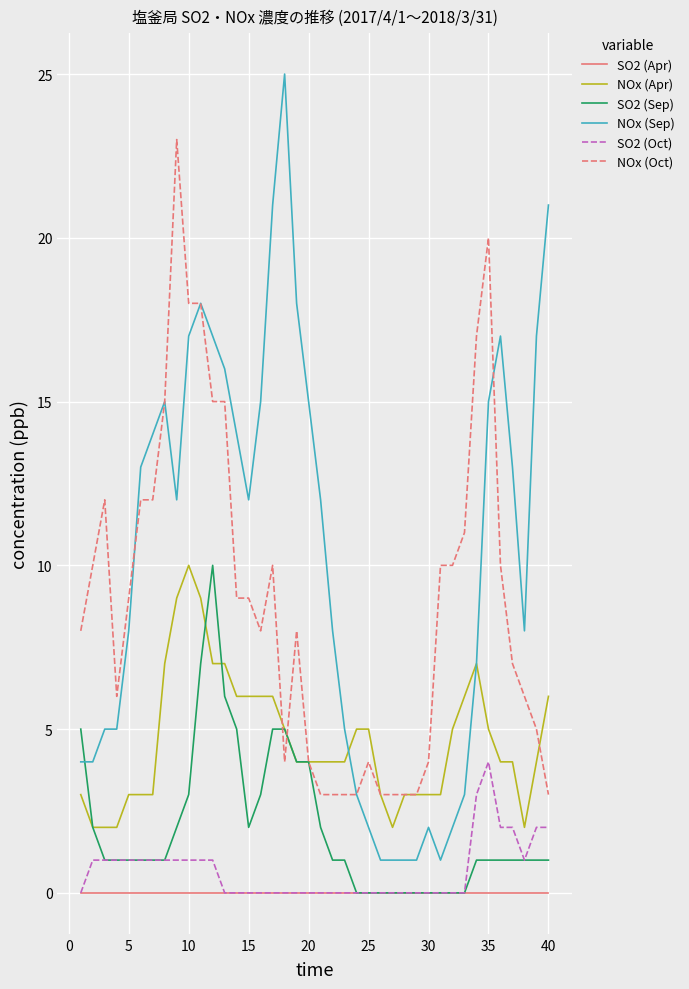

Which series has the widest spread of values?

NOx (Sep)